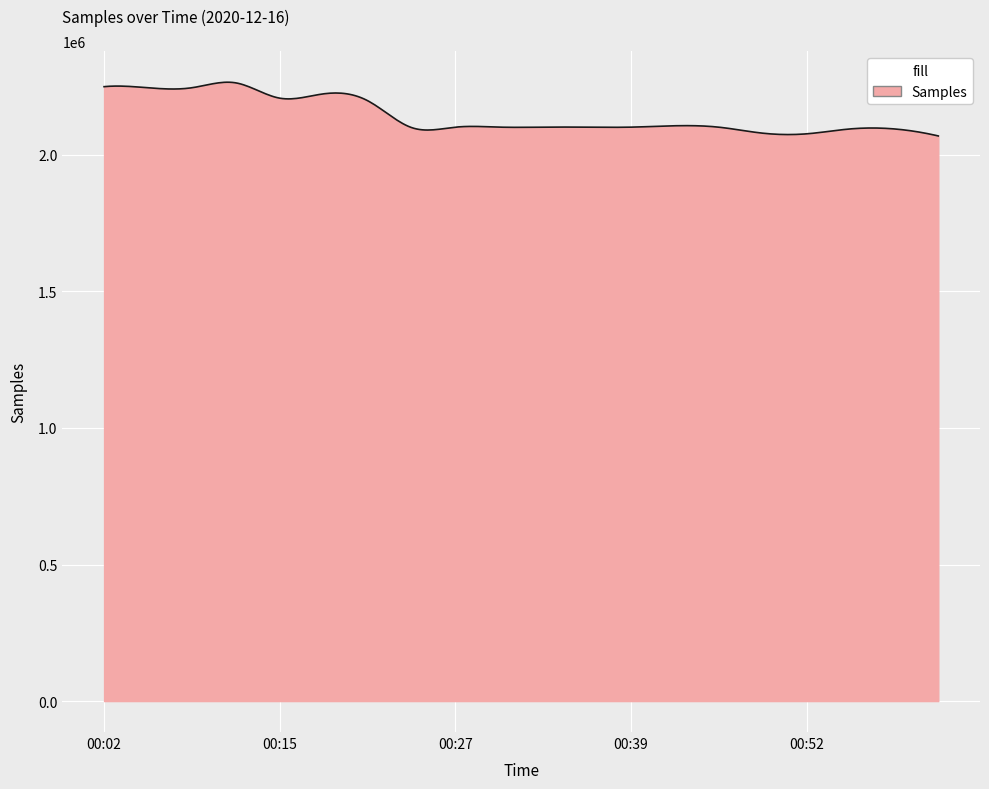

What is the difference between the maximum and minimum values?

196741.9